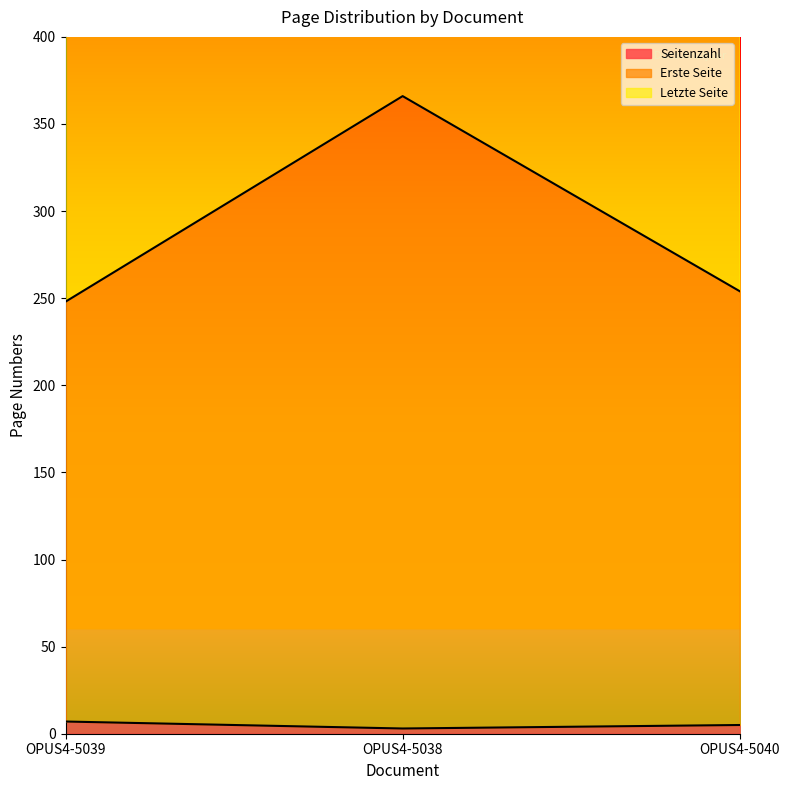

What is the average value of the Erste Seite series?

289